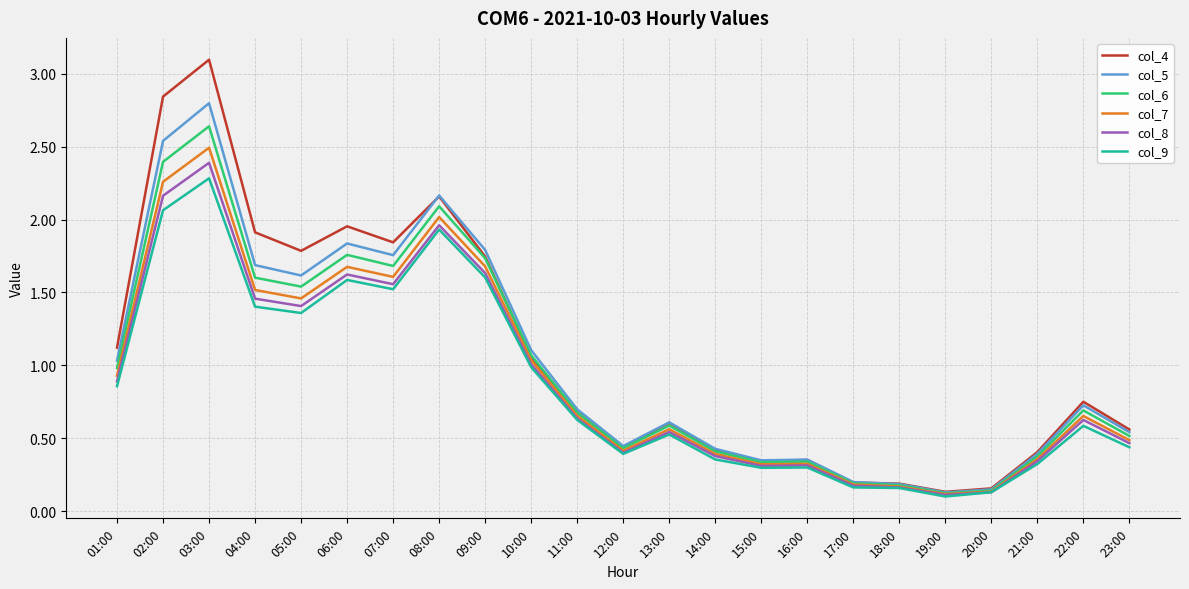

At which category is the sum across all series the highest?

03:00